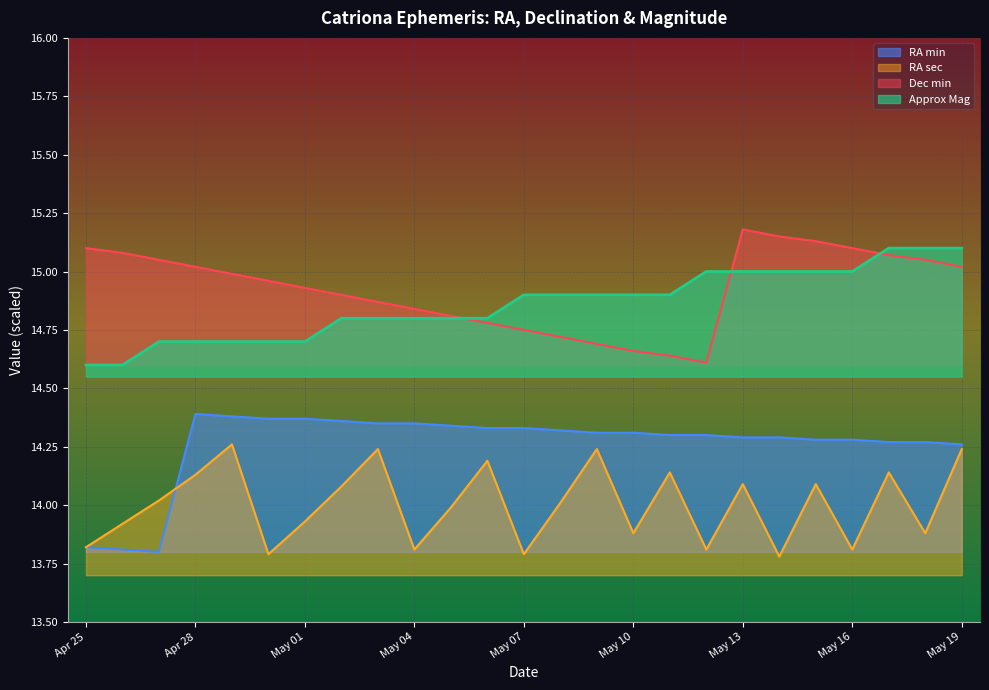

How many lines are shown in the chart?

4